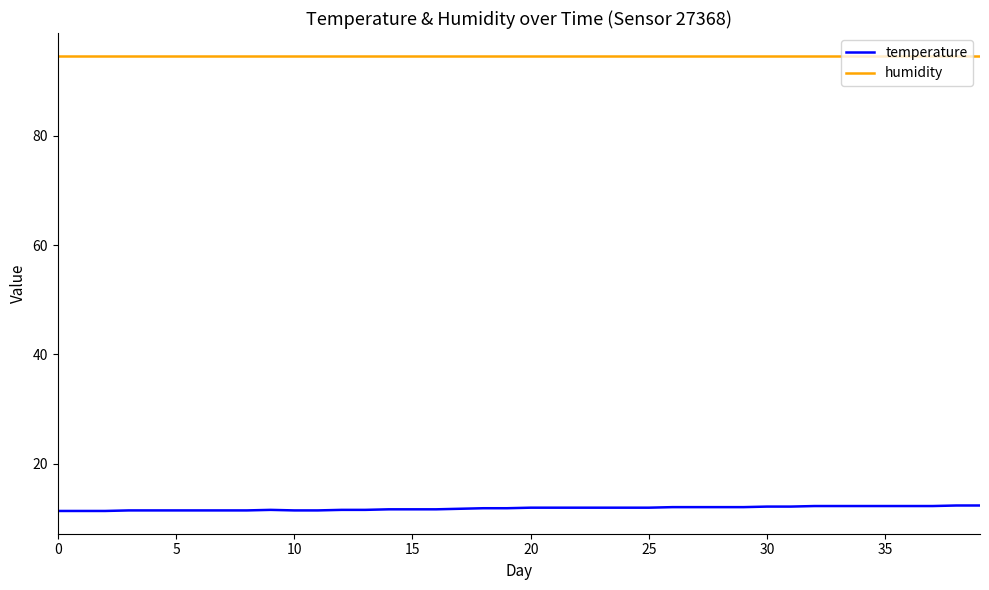

List the series in order of their peak value, highest first.

humidity, temperature